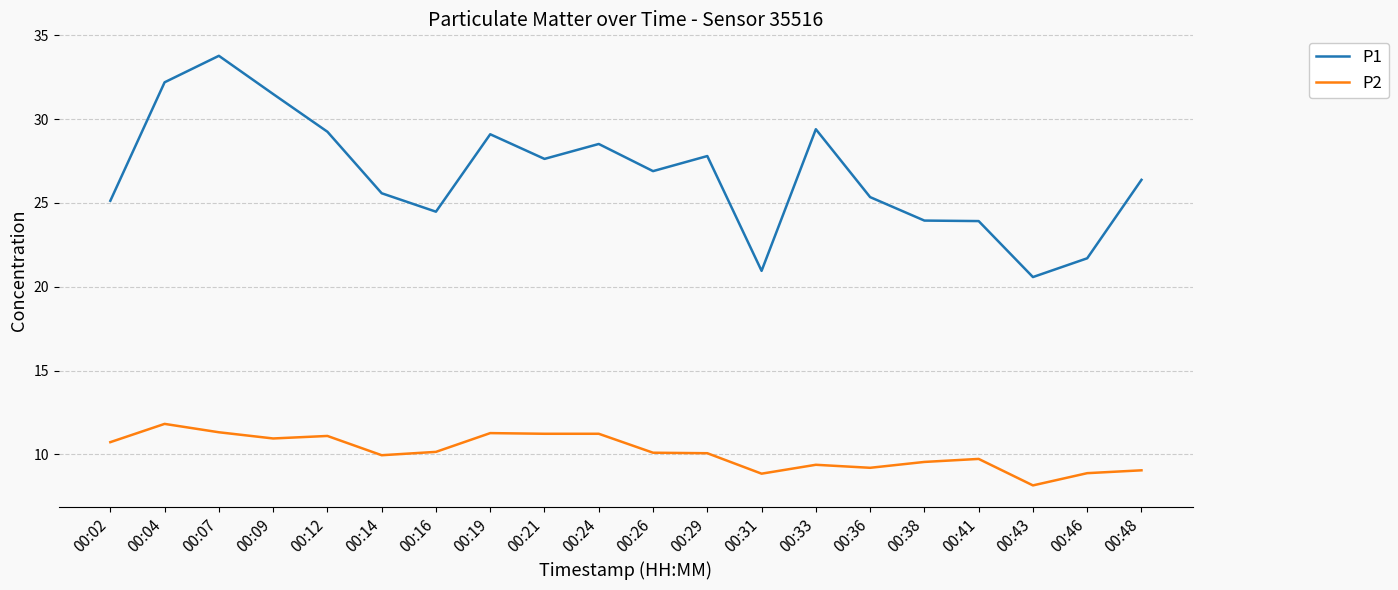

The P2 series shows 9.9 at 00:14. True or false?

True